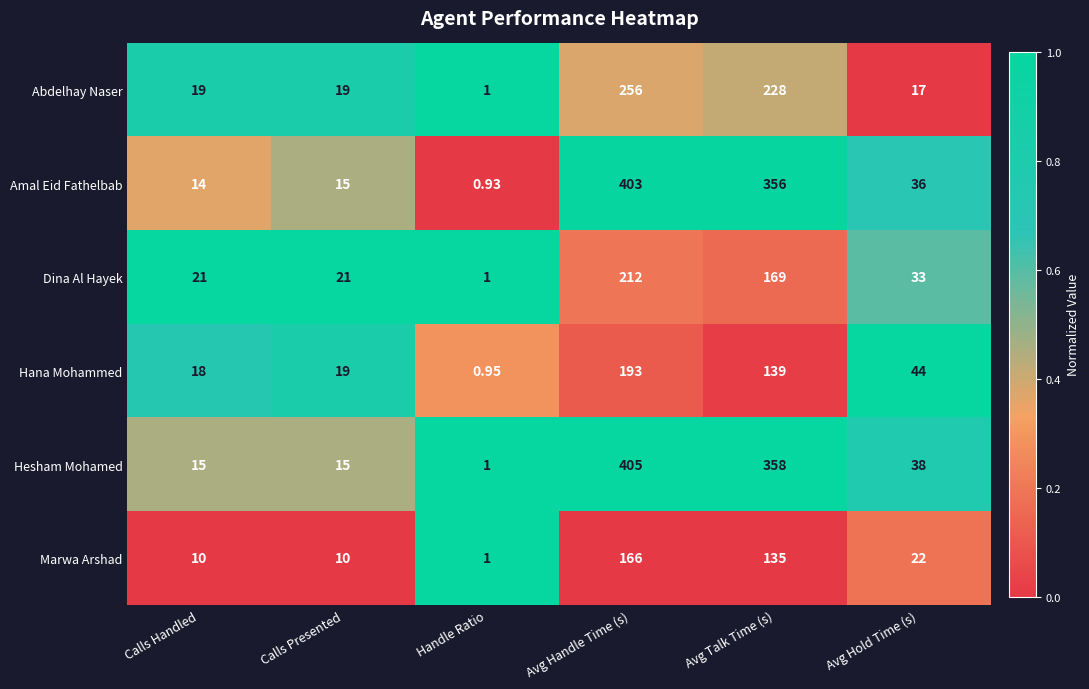

What is the spread (max minus min) of values at Avg Handle Time (s)?

239.0